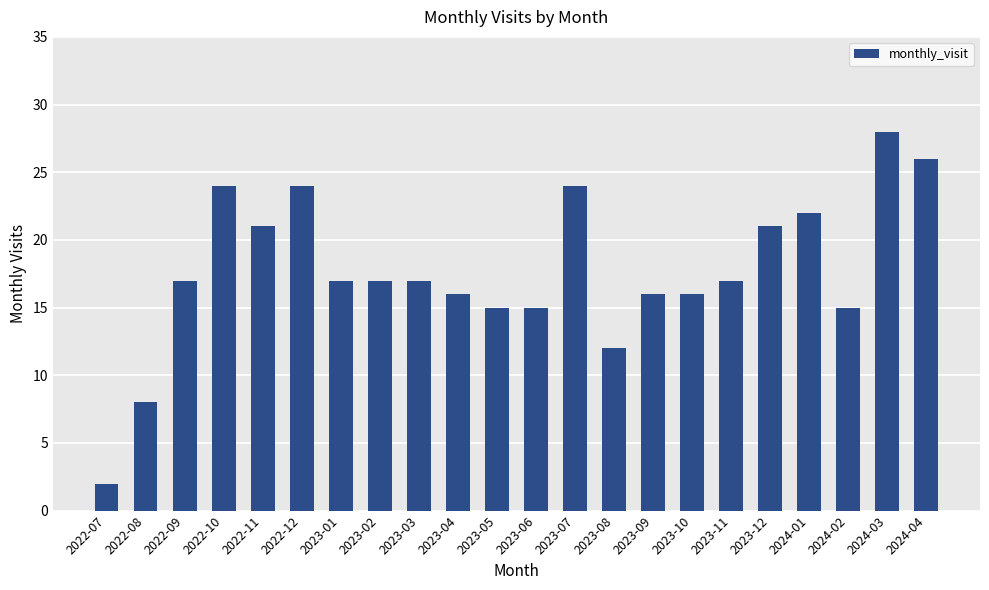

How many bars are there in total?

22